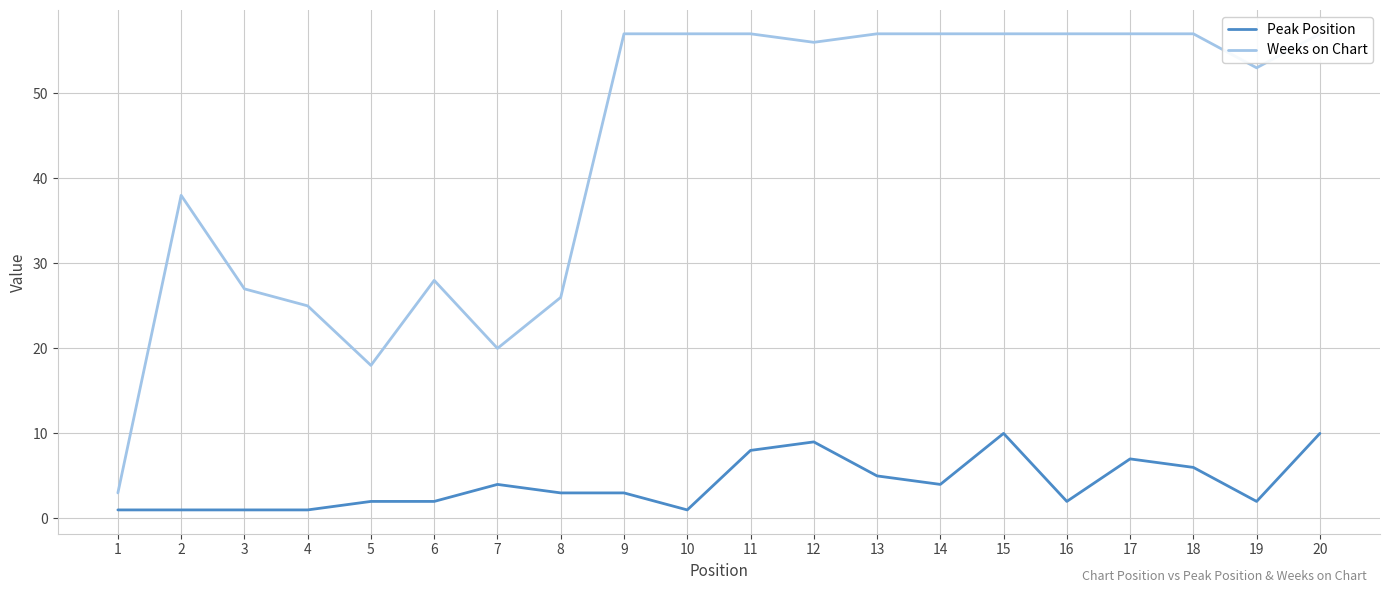

What are all the series names shown in the legend?

Peak Position, Weeks on Chart